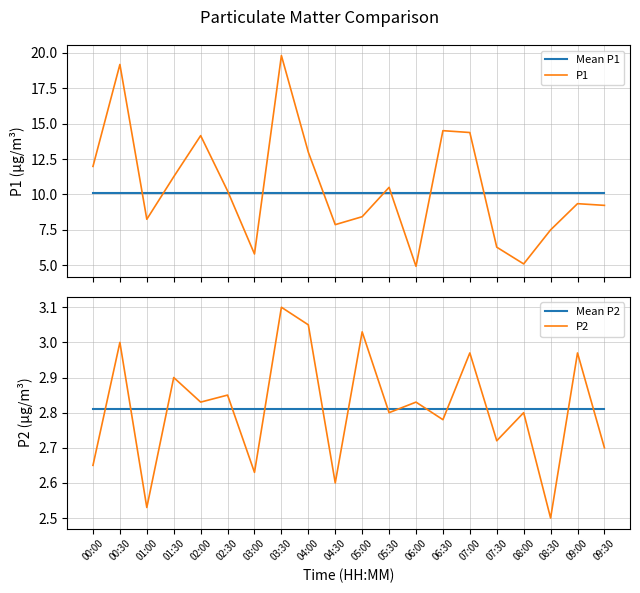

At which category is the sum across all series the highest?

03:30